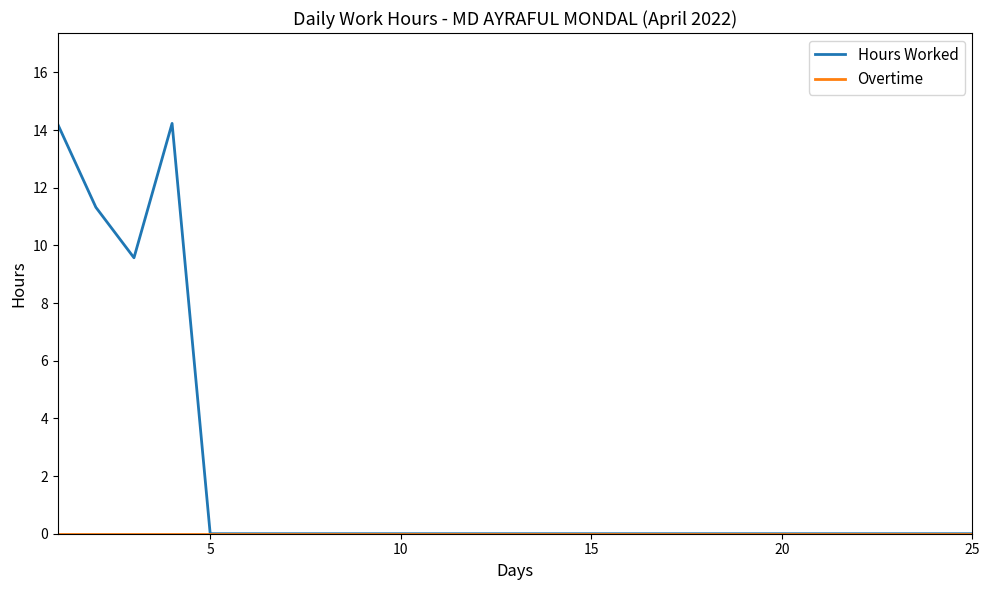

Which series has the widest spread of values?

Hours Worked